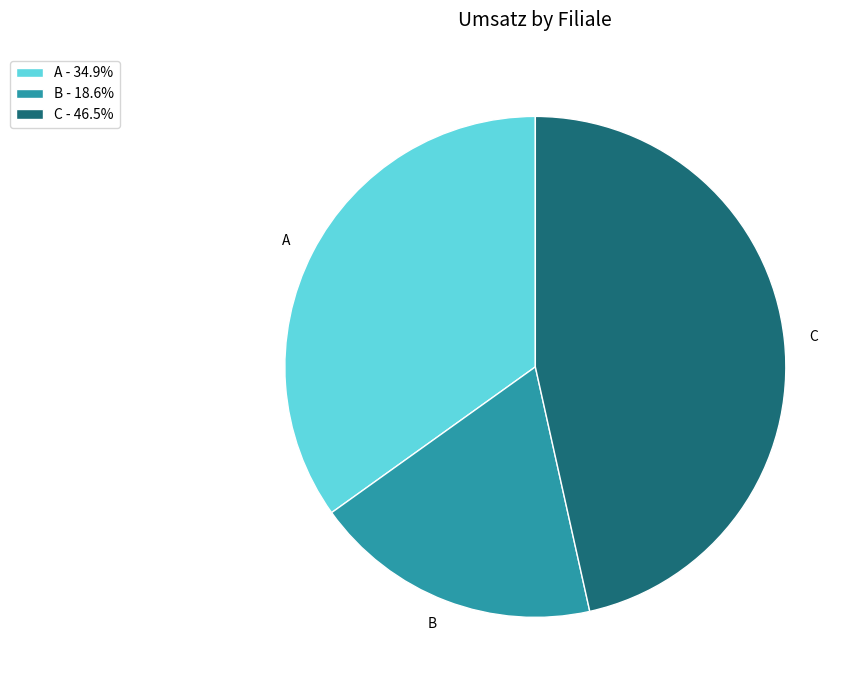

Is B - 18.6% the majority of the pie?

No